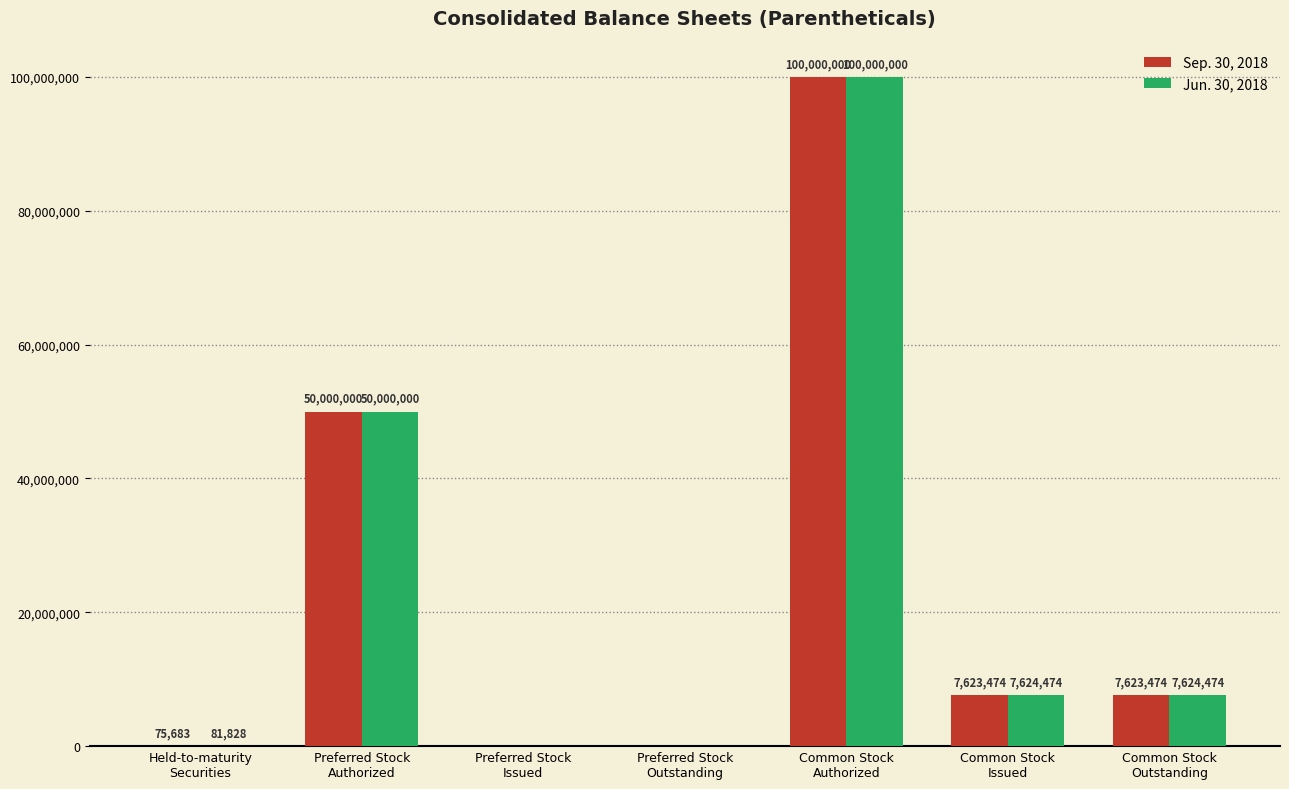

What value does the Jun. 30, 2018 series have at Common Stock
Authorized?

100000000